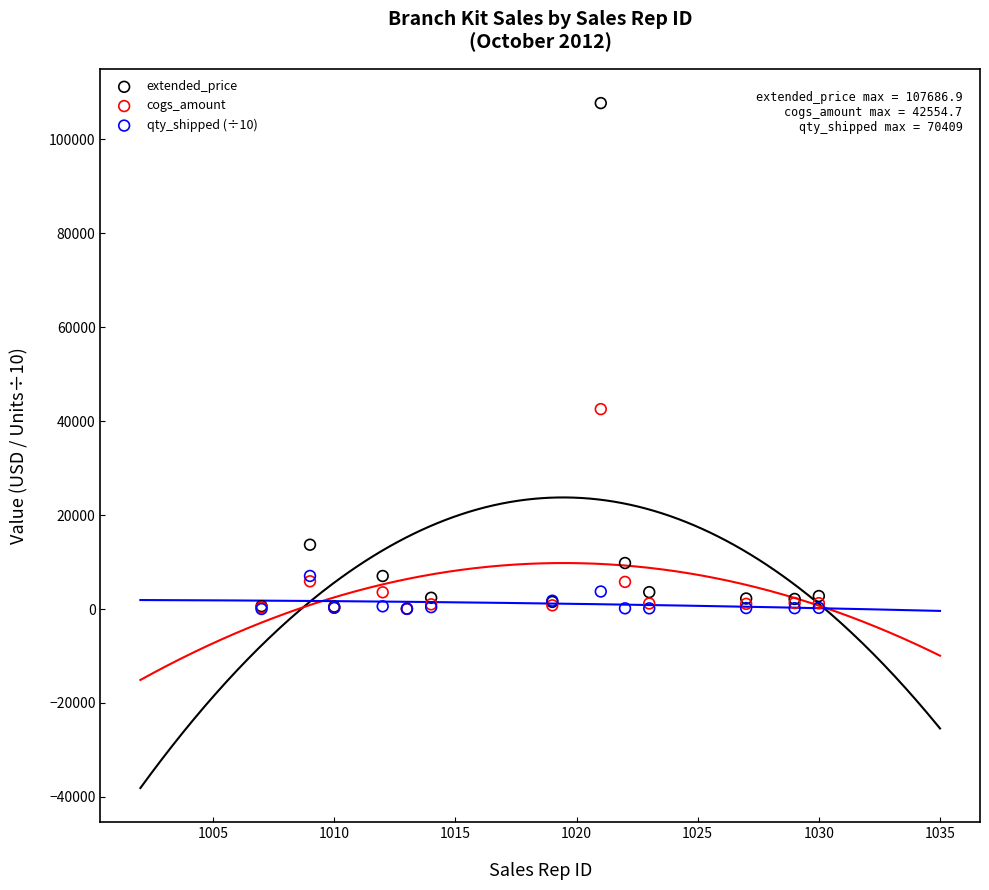

Which series reaches the maximum Y coordinate?

extended_price